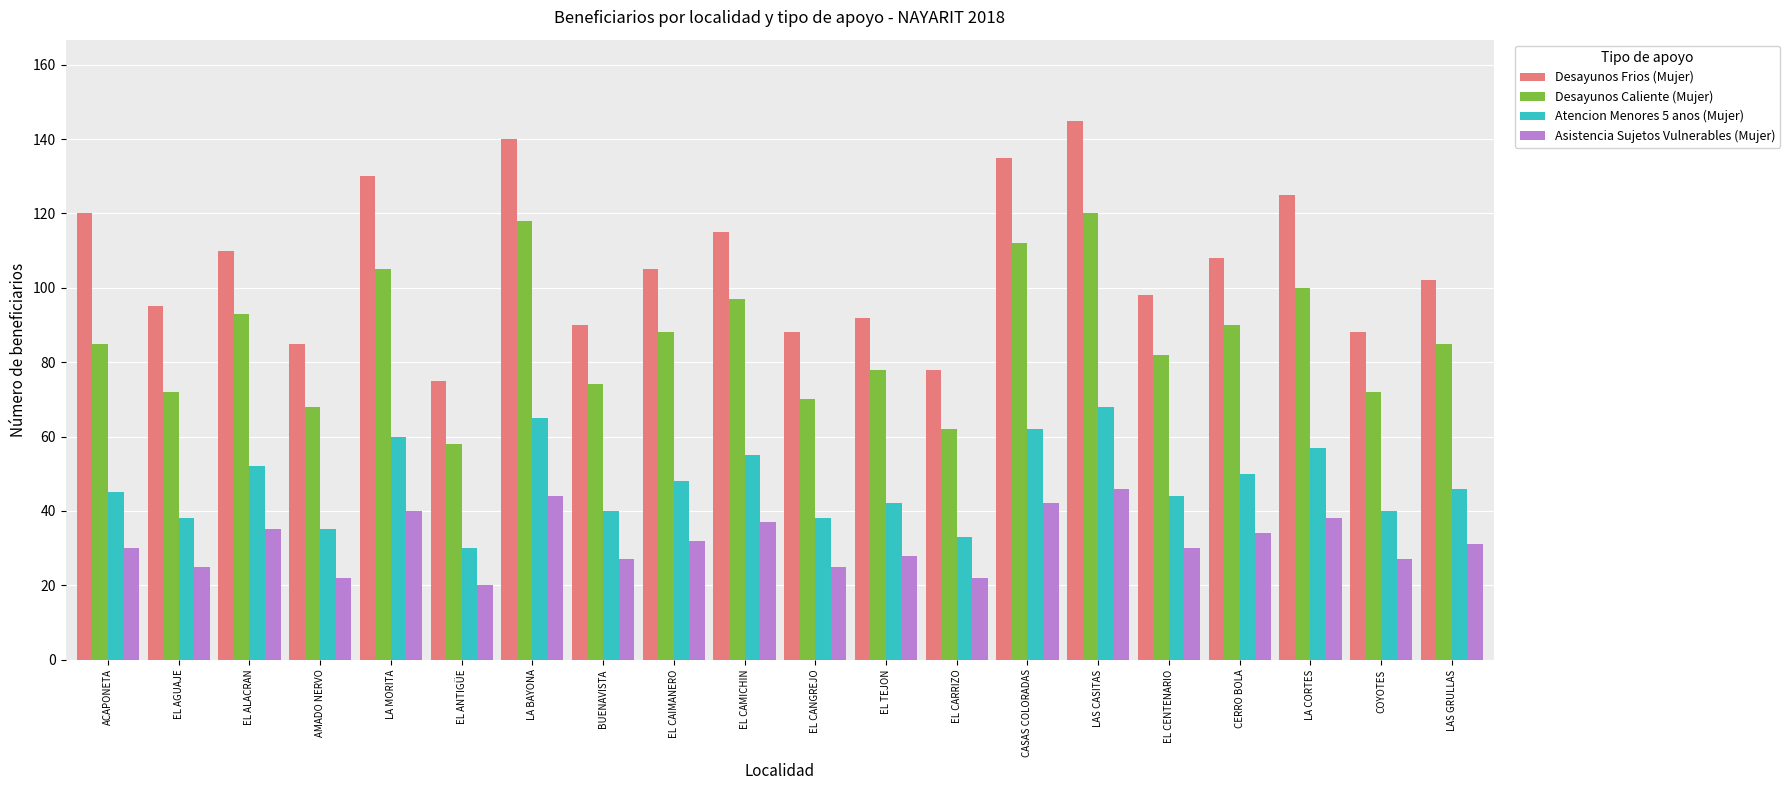

Which series has the largest total across all categories?

Desayunos Frios (Mujer)